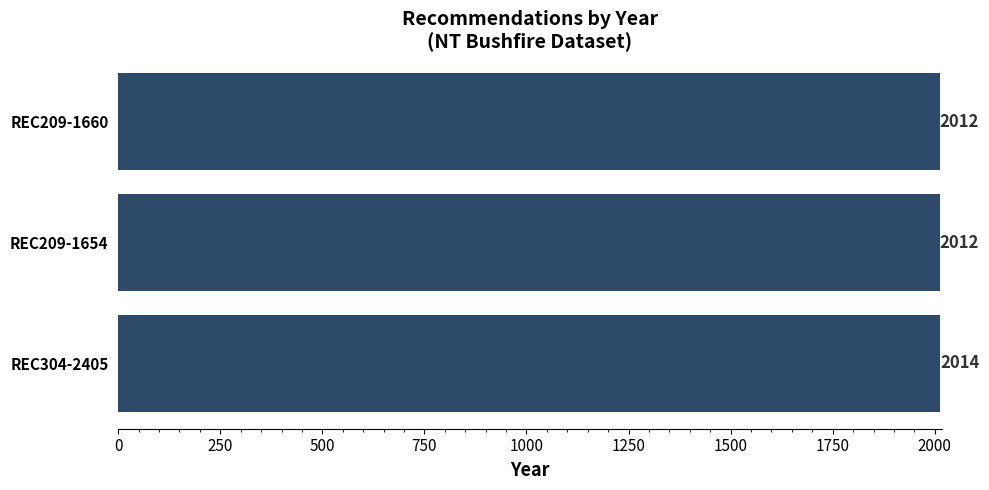

What is the sum of all values?

6038